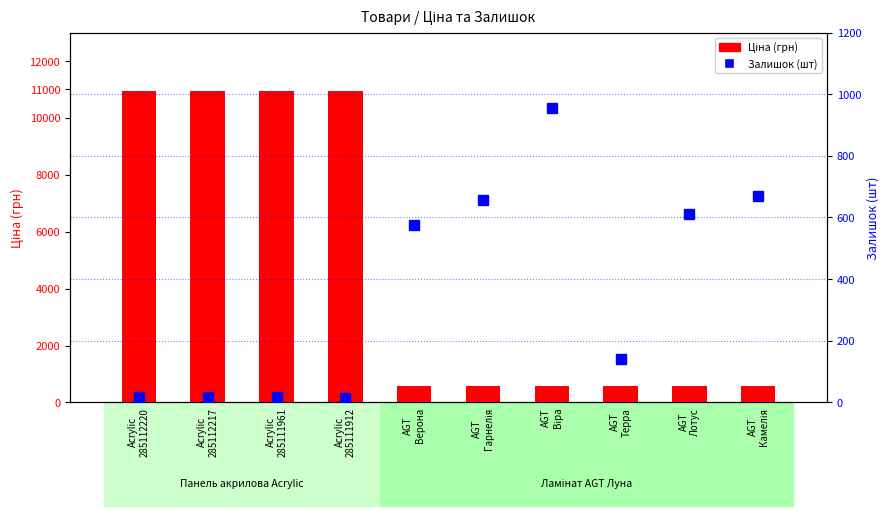

Which series has the largest range (max minus min)?

Ціна (грн)